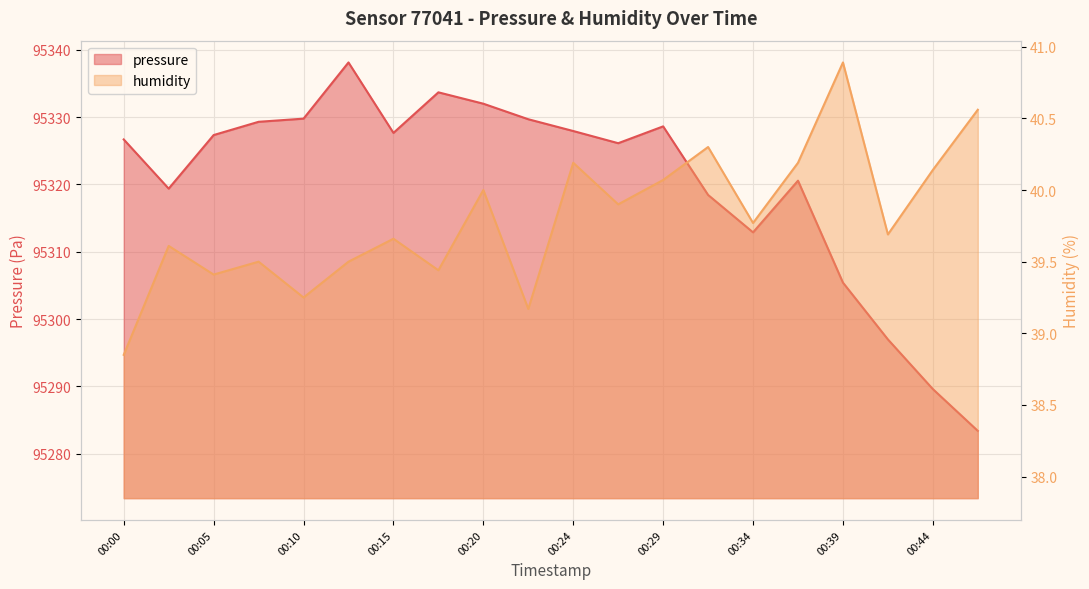

How many lines are shown in the chart?

2